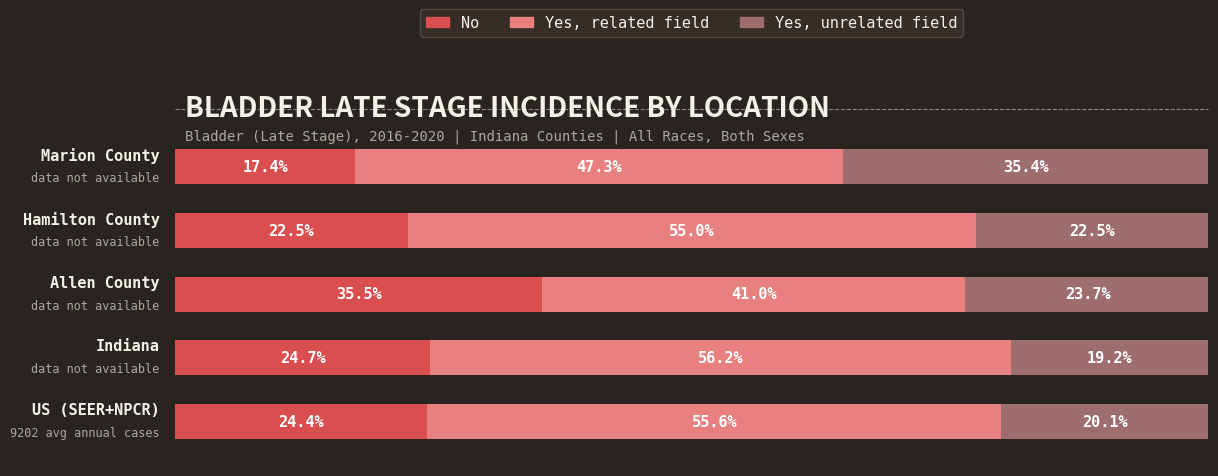

What are all the series names shown in the legend?

No, Yes, related field, Yes, unrelated field